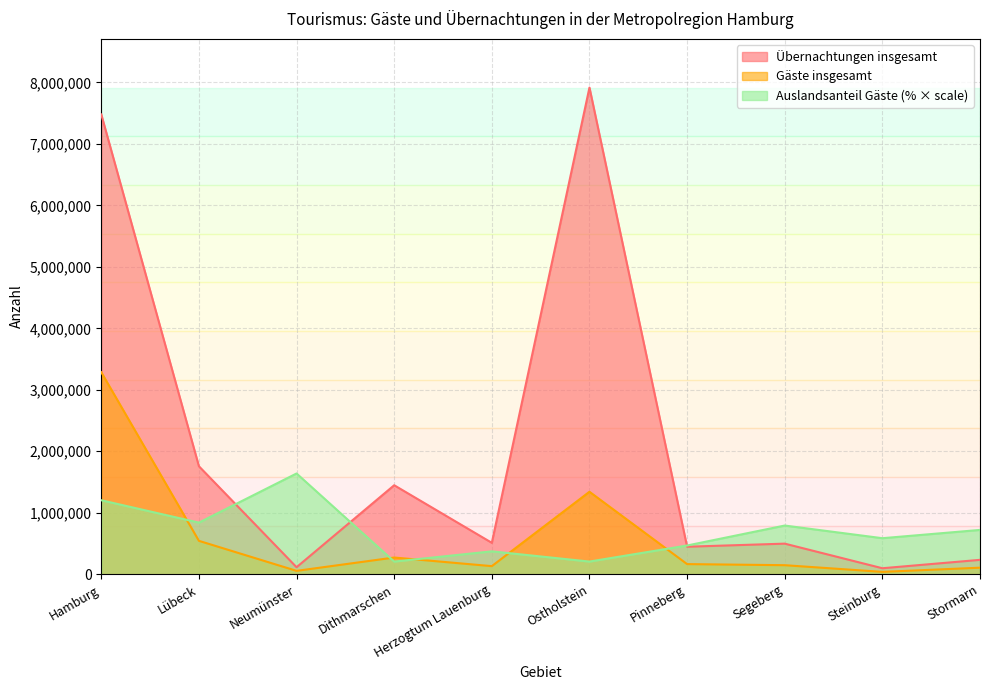

The Auslandsanteil Gäste (%) series shows 156318.3 at Pinneberg. True or false?

False